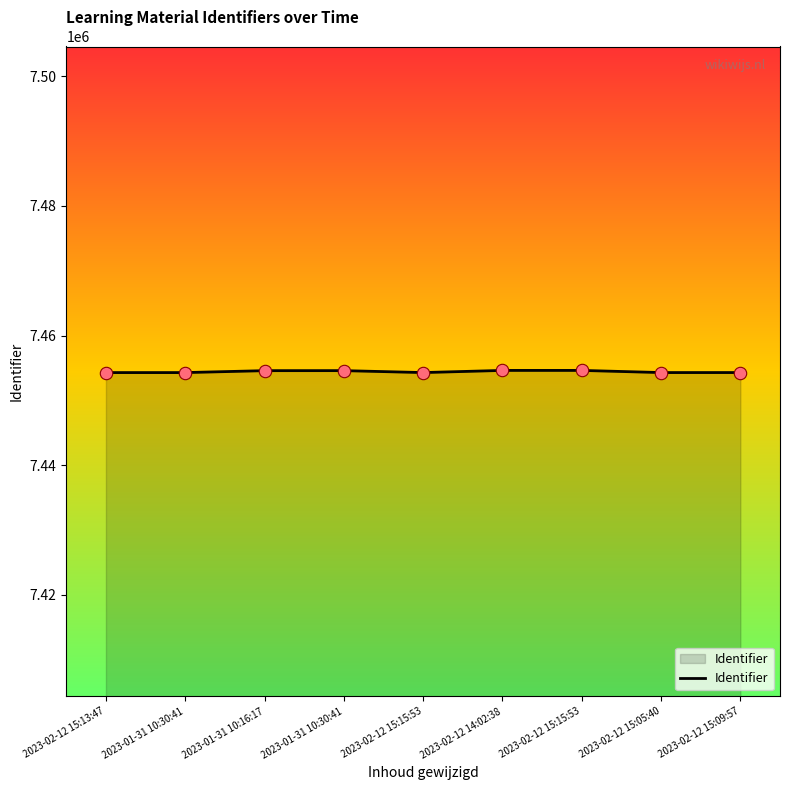

Between 2023-01-31 10:30:41 and 2023-01-31 10:16:17, which is larger?

2023-01-31 10:30:41